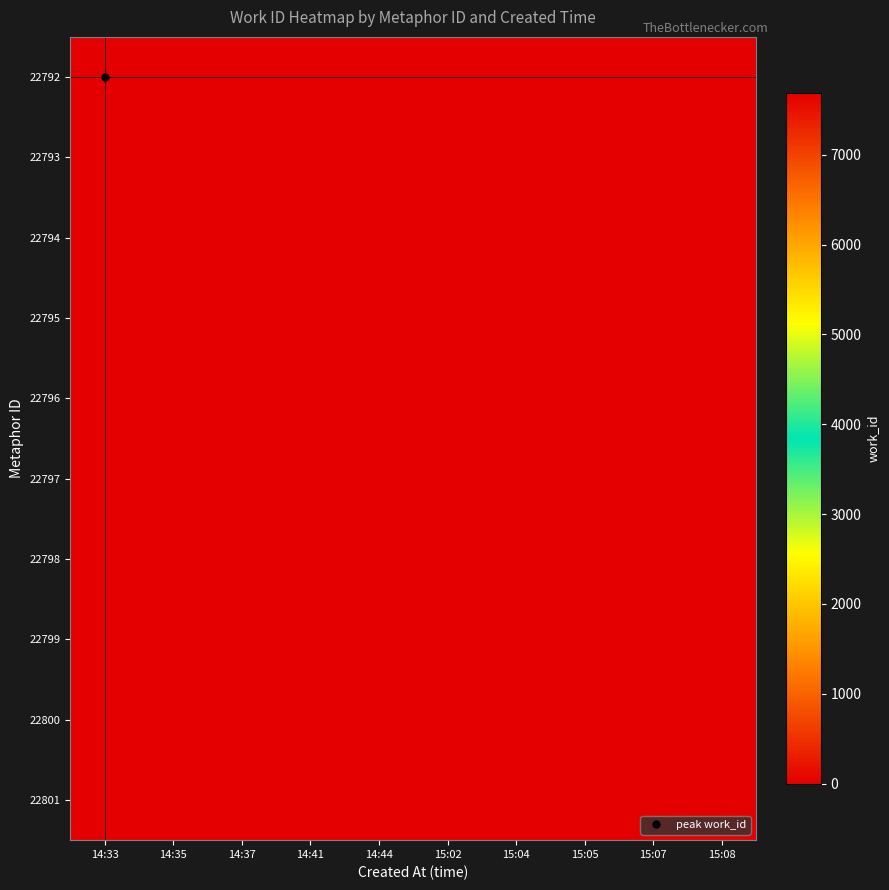

At which category is the sum across all series the highest?

14:33